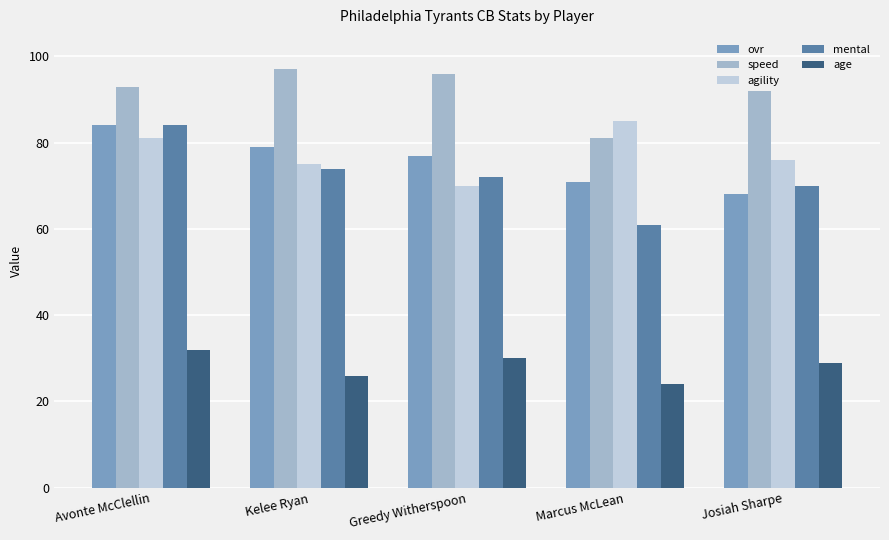

Are the bars grouped side by side (vs. stacked)?

Yes